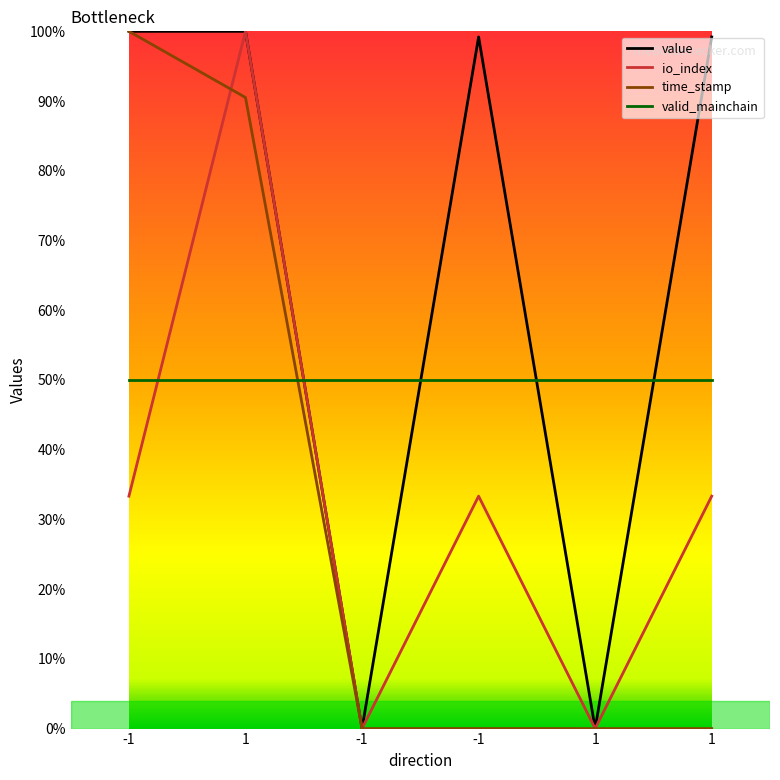

Where does the io_index series first go above 33?

-1